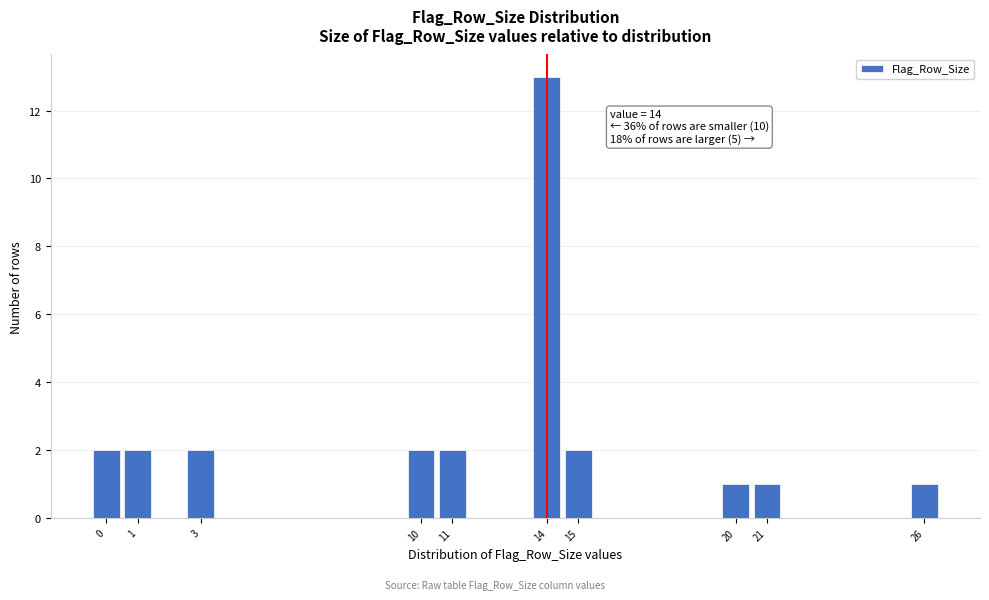

Which range on the x-axis has the tallest bar?

13.5 to 14.5